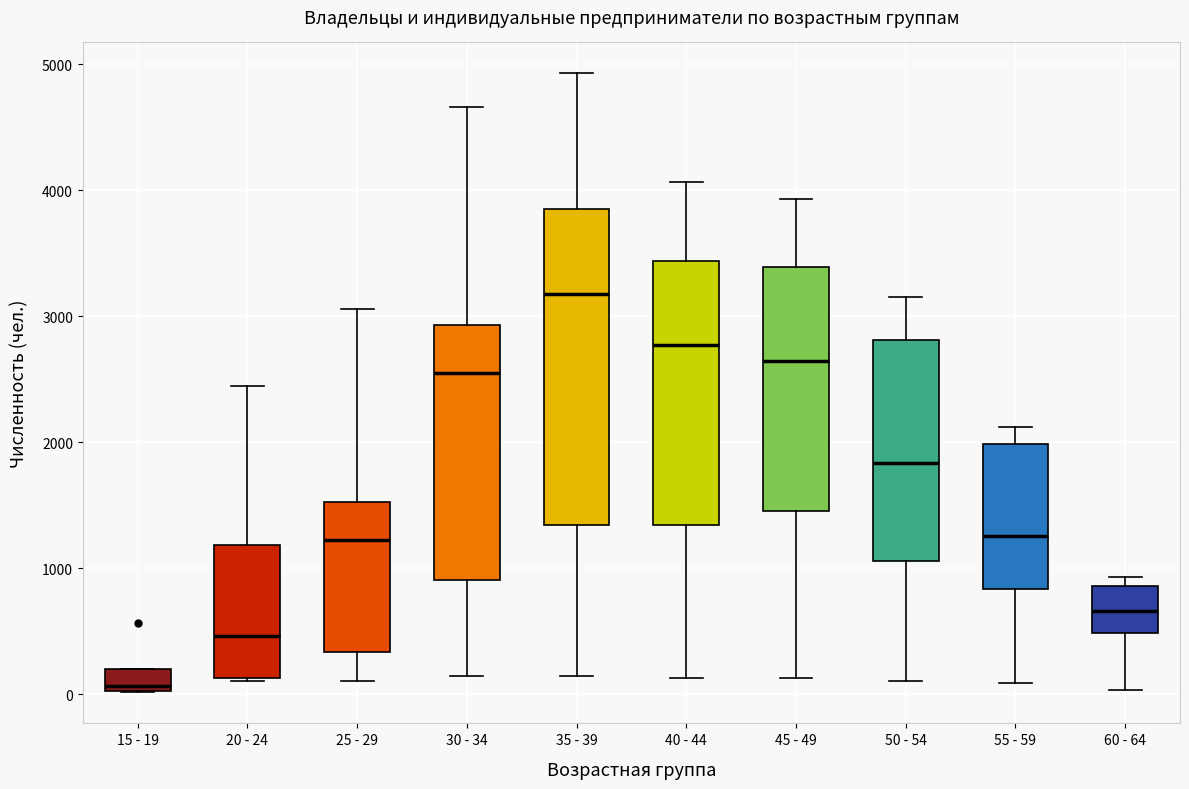

Which box's median line is the highest?

35 - 39